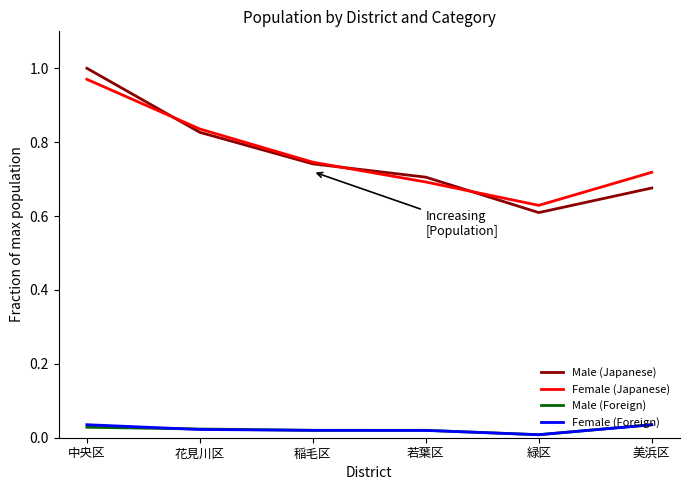

True or false: Male (Japanese) and Female (Foreign) cross at least once.

False